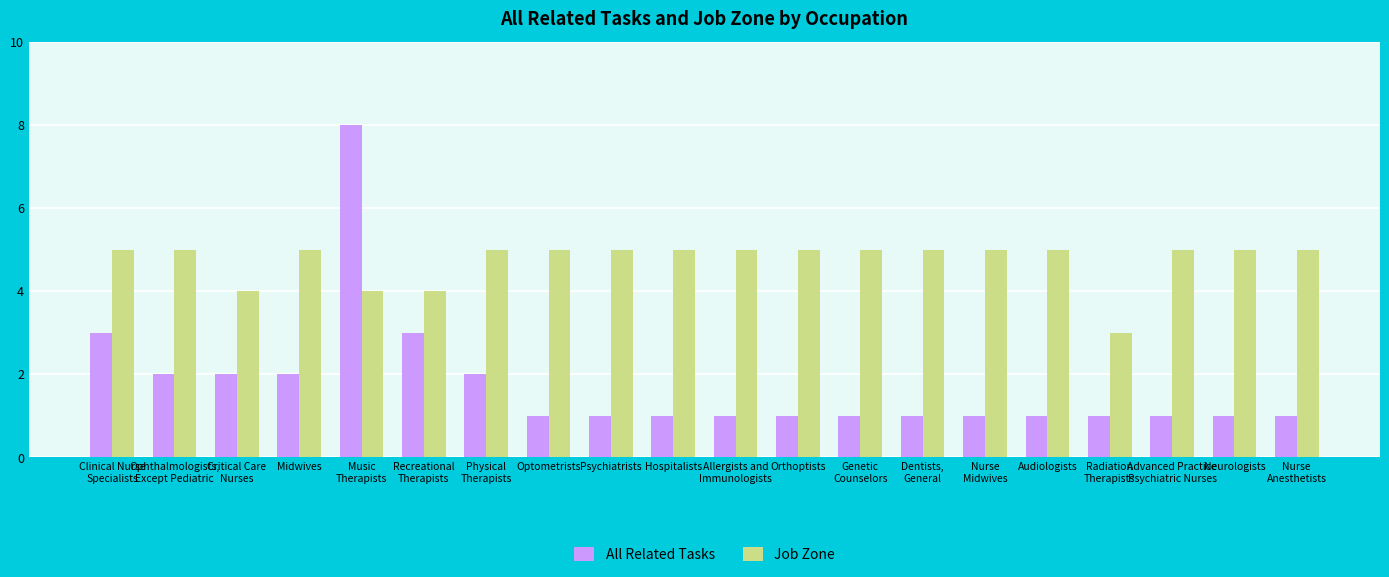

What is the difference between the highest and lowest values at Advanced Practice
Psychiatric Nurses?

4